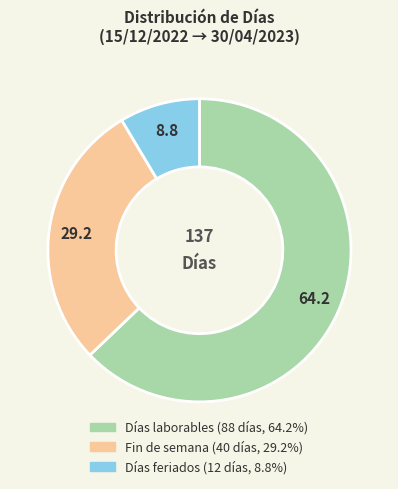

How many slices are in this pie chart?

3